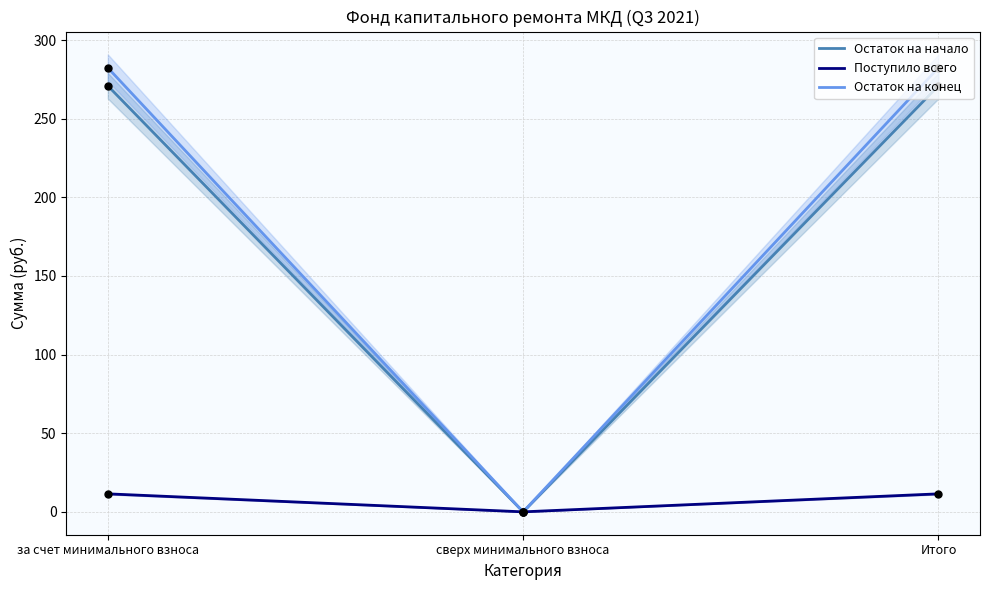

Which series has the largest Y range (max minus min)?

Остаток на конец